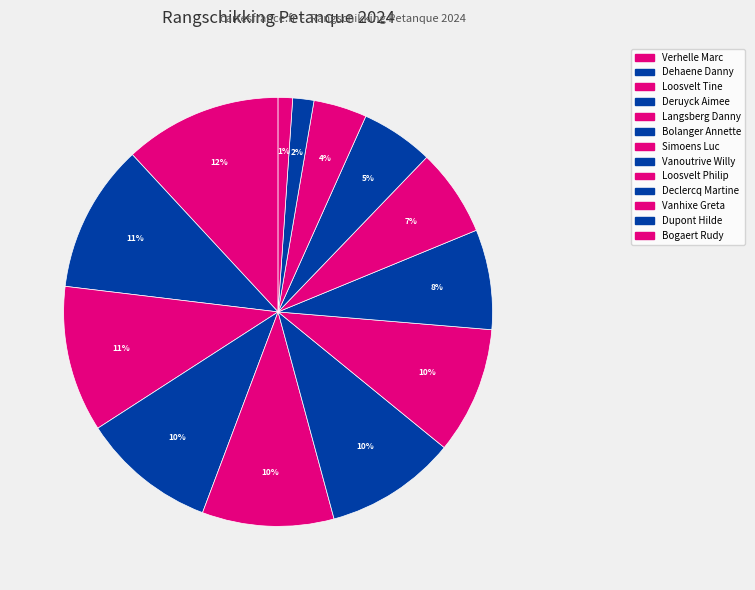

Does Vanhixe Greta represent more than half of the total?

No